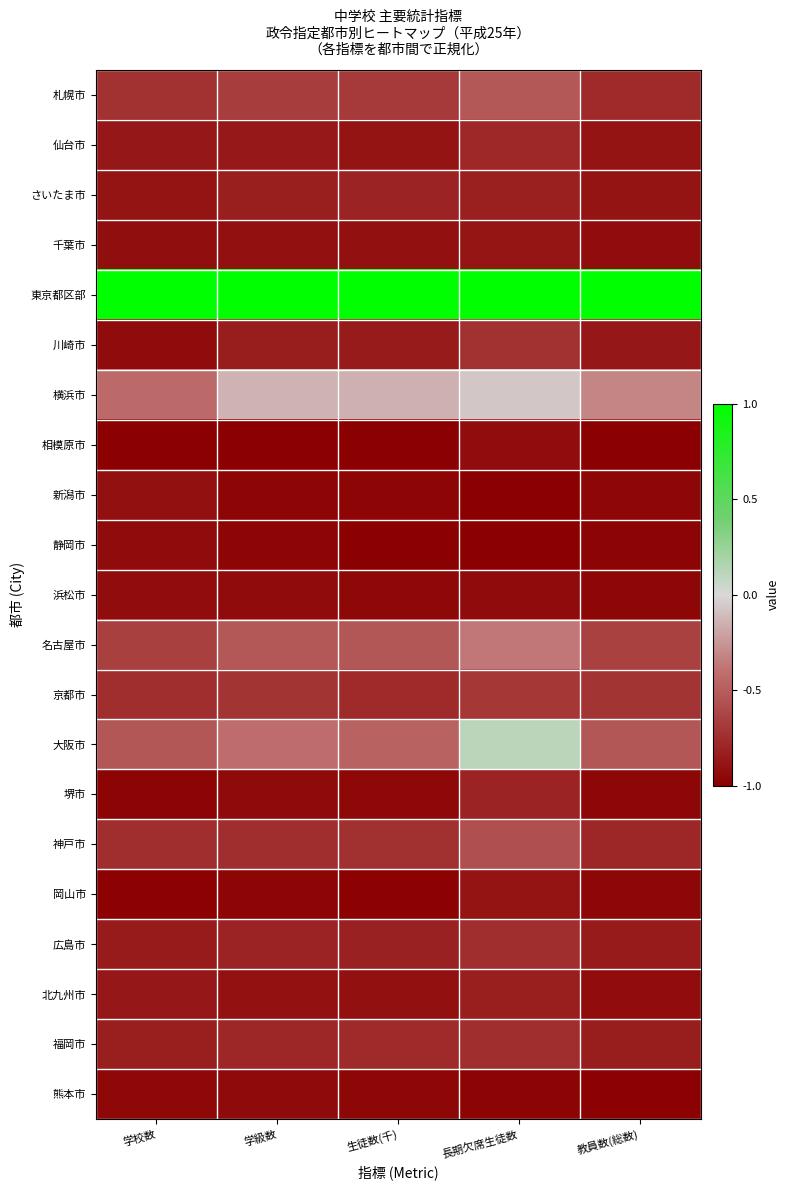

Reading right to left, what are all the values shown in this chart?

札幌市: 教員数(総数)=-0.8	長期欠席生徒数=-0.5	生徒数(千)=-0.7	学級数=-0.7	学校数=-0.7
仙台市: 教員数(総数)=-0.9	長期欠席生徒数=-0.8	生徒数(千)=-0.9	学級数=-0.9	学校数=-0.9
さいたま市: 教員数(総数)=-0.9	長期欠席生徒数=-0.8	生徒数(千)=-0.8	学級数=-0.8	学校数=-0.9
千葉市: 教員数(総数)=-0.9	長期欠席生徒数=-0.9	生徒数(千)=-0.9	学級数=-0.9	学校数=-0.9
東京都区部: 教員数(総数)=1.0	長期欠席生徒数=1.0	生徒数(千)=1.0	学級数=1.0	学校数=1.0
川崎市: 教員数(総数)=-0.9	長期欠席生徒数=-0.7	生徒数(千)=-0.8	学級数=-0.8	学校数=-0.9
横浜市: 教員数(総数)=-0.3	長期欠席生徒数=-0.1	生徒数(千)=-0.1	学級数=-0.1	学校数=-0.4
相模原市: 教員数(総数)=-1.0	長期欠席生徒数=-0.9	生徒数(千)=-1.0	学級数=-1.0	学校数=-1.0
新潟市: 教員数(総数)=-1.0	長期欠席生徒数=-1.0	生徒数(千)=-1.0	学級数=-1.0	学校数=-0.9
静岡市: 教員数(総数)=-1.0	長期欠席生徒数=-1.0	生徒数(千)=-1.0	学級数=-1.0	学校数=-0.9
浜松市: 教員数(総数)=-1.0	長期欠席生徒数=-0.9	生徒数(千)=-0.9	学級数=-0.9	学校数=-0.9
名古屋市: 教員数(総数)=-0.6	長期欠席生徒数=-0.4	生徒数(千)=-0.5	学級数=-0.5	学校数=-0.7
京都市: 教員数(総数)=-0.7	長期欠席生徒数=-0.7	生徒数(千)=-0.8	学級数=-0.7	学校数=-0.7
大阪市: 教員数(総数)=-0.5	長期欠席生徒数=0.1	生徒数(千)=-0.5	学級数=-0.4	学校数=-0.5
堺市: 教員数(総数)=-1.0	長期欠席生徒数=-0.8	生徒数(千)=-0.9	学級数=-0.9	学校数=-1.0
神戸市: 教員数(総数)=-0.8	長期欠席生徒数=-0.6	生徒数(千)=-0.7	学級数=-0.7	学校数=-0.7
岡山市: 教員数(総数)=-1.0	長期欠席生徒数=-0.9	生徒数(千)=-1.0	学級数=-1.0	学校数=-1.0
広島市: 教員数(総数)=-0.8	長期欠席生徒数=-0.7	生徒数(千)=-0.8	学級数=-0.8	学校数=-0.9
北九州市: 教員数(総数)=-0.9	長期欠席生徒数=-0.8	生徒数(千)=-0.9	学級数=-0.9	学校数=-0.9
福岡市: 教員数(総数)=-0.8	長期欠席生徒数=-0.7	生徒数(千)=-0.8	学級数=-0.8	学校数=-0.8
熊本市: 教員数(総数)=-1.0	長期欠席生徒数=-1.0	生徒数(千)=-1.0	学級数=-0.9	学校数=-0.9